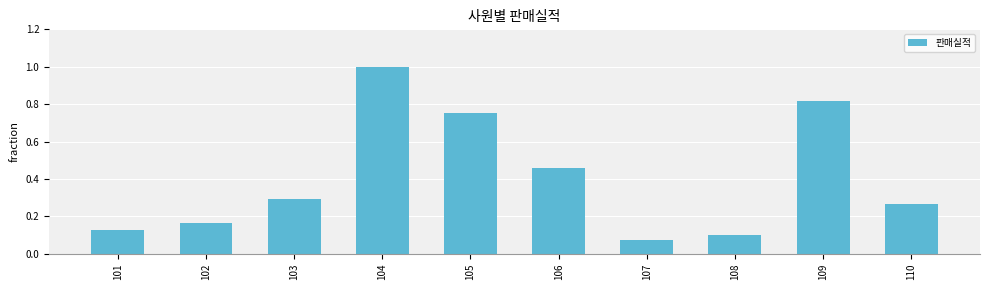

What is the maximum value shown in the chart?

1.0